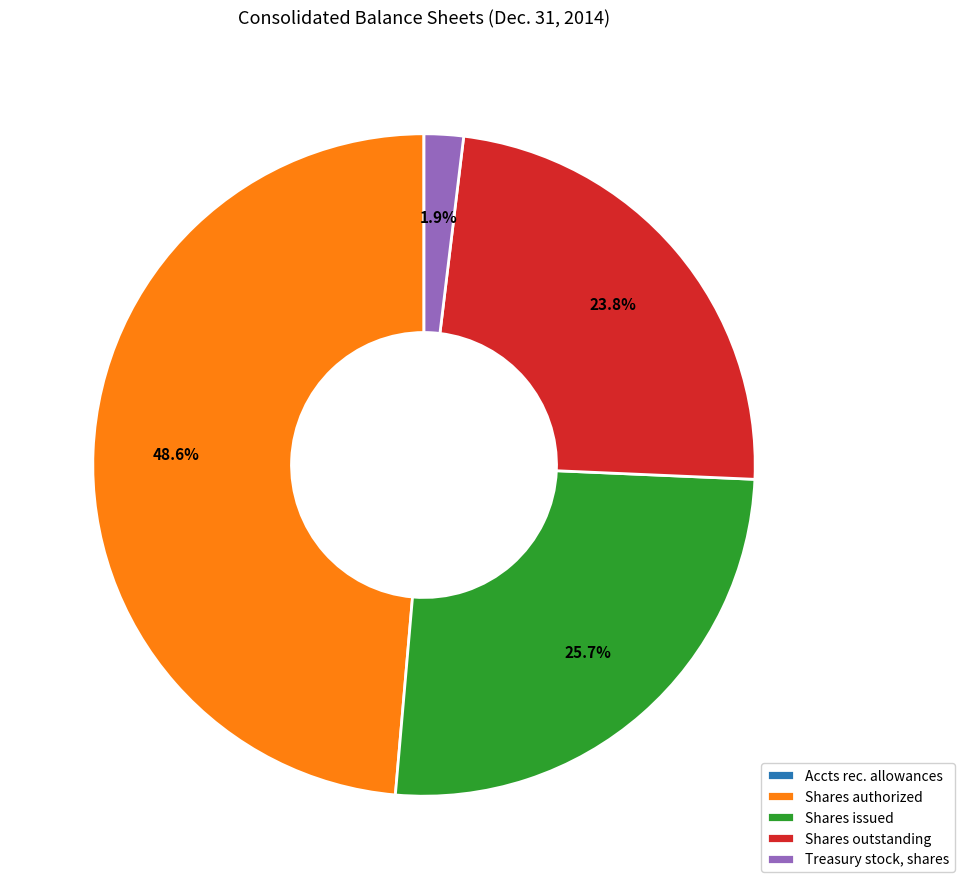

Does Shares issued represent more than half of the total?

No